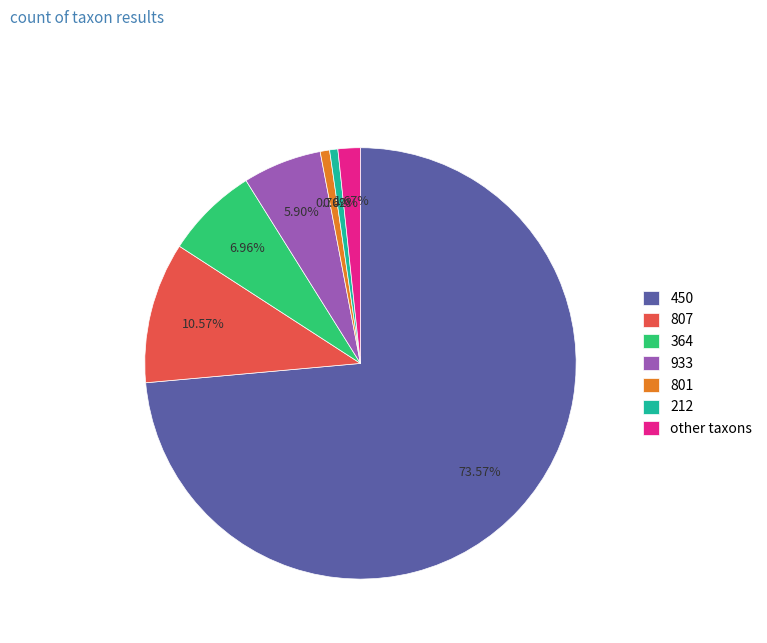

Which slice is the largest?

450